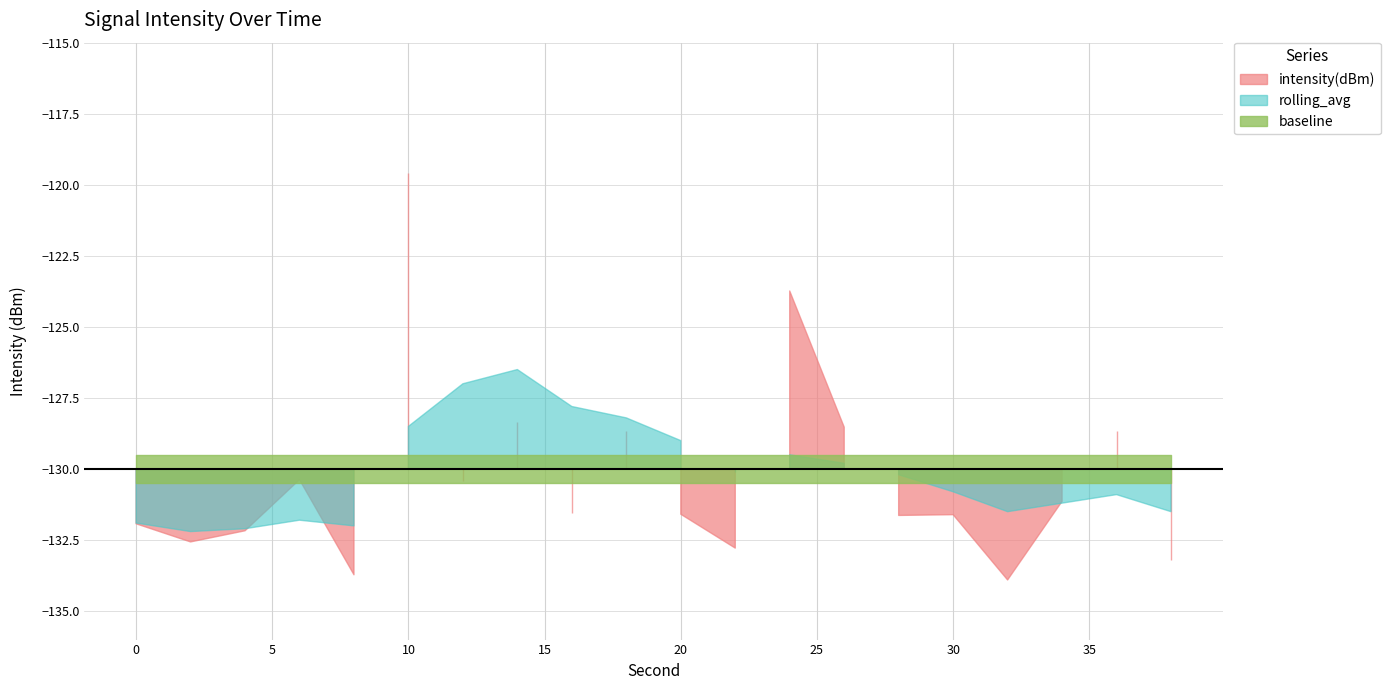

Reading right to left, transcribe all the data shown in this chart.

intensity(dBm): 38=-133.2	36=-128.6	34=-131.1	32=-133.9	30=-131.6	28=-131.6	26=-128.5	24=-123.7	22=-132.8	20=-131.6	18=-128.7	16=-131.5	14=-128.3	12=-130.4	10=-119.6	8=-133.7	6=-130.4	4=-132.2	2=-132.6	0=-131.9
rolling_avg: 38=-131.5	36=-130.9	34=-131.2	32=-131.5	30=-130.8	28=-130.2	26=-129.8	24=-129.5	22=-130.1	20=-129.0	18=-128.2	16=-127.8	14=-126.5	12=-127.0	10=-128.5	8=-132.0	6=-131.8	4=-132.1	2=-132.2	0=-131.9
baseline: 38=-130.0	36=-130.0	34=-130.0	32=-130.0	30=-130.0	28=-130.0	26=-130.0	24=-130.0	22=-130.0	20=-130.0	18=-130.0	16=-130.0	14=-130.0	12=-130.0	10=-130.0	8=-130.0	6=-130.0	4=-130.0	2=-130.0	0=-130.0